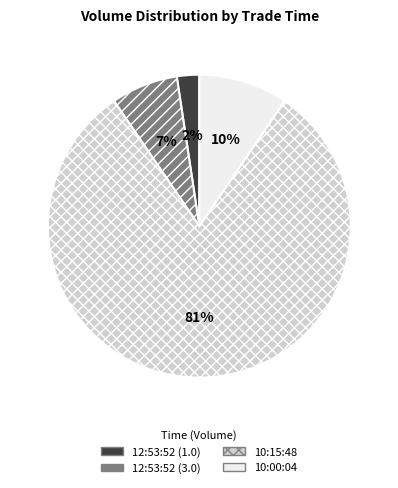

What percentage is the 12:53:52 (3.0) slice, to the nearest percent?

7%